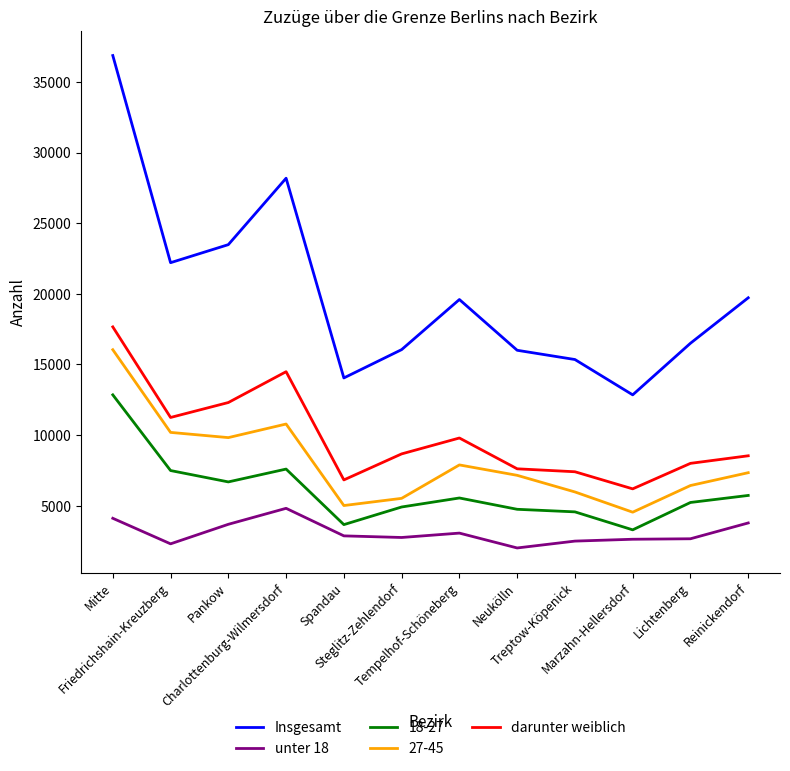

Rank the series by their maximum value, from highest to lowest.

Insgesamt, darunter weiblich, 27-45, 18-27, unter 18